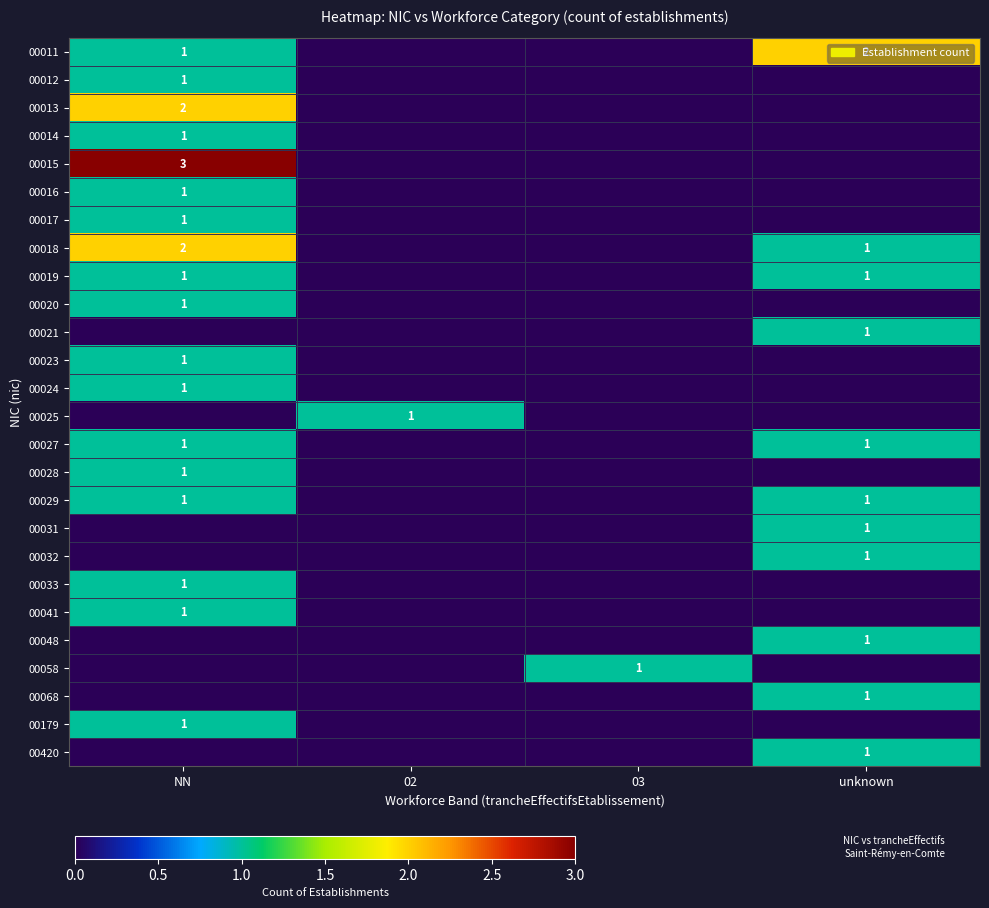

True or false: 00011 has a value of 1 at NN.

True